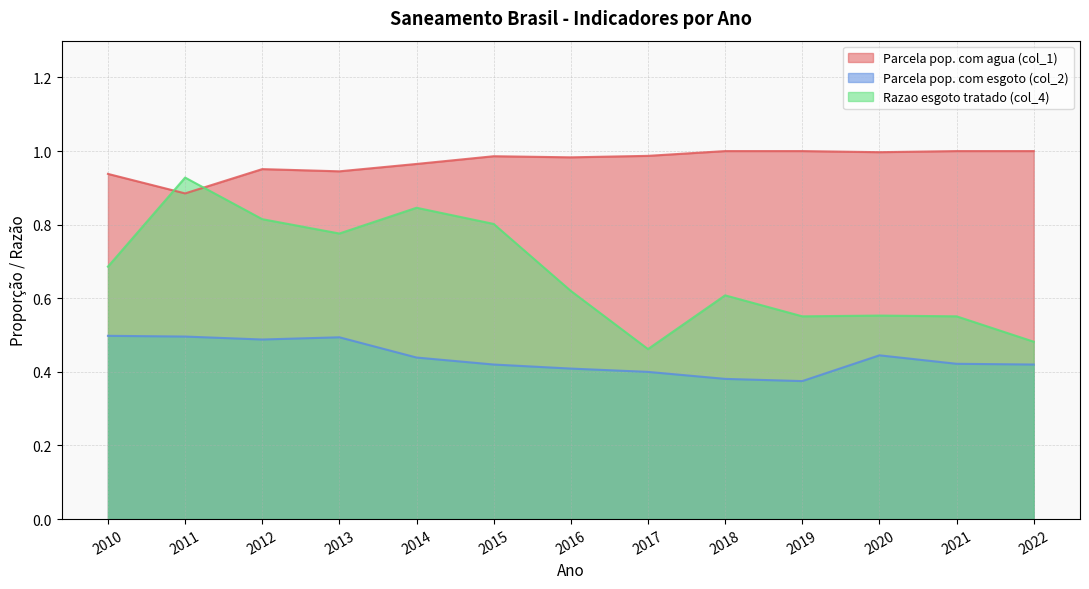

The Parcela pop. com agua (col_1) series shows 1.4 at 2011. True or false?

False